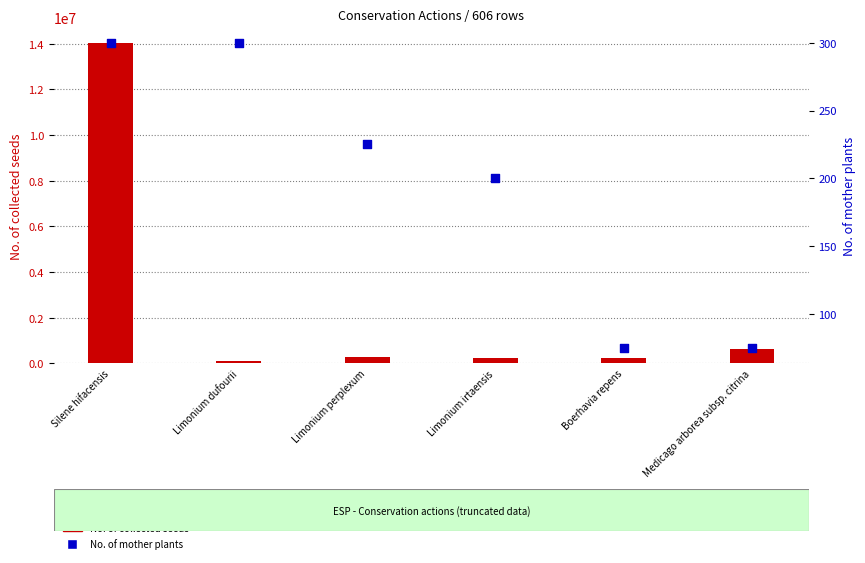

Which series contains the lowest Y value?

No. of mother plants